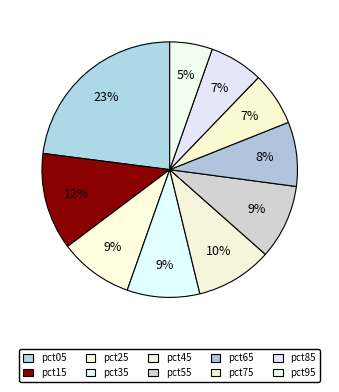

To the nearest percent, what percentage of the pie is pct45?

10%